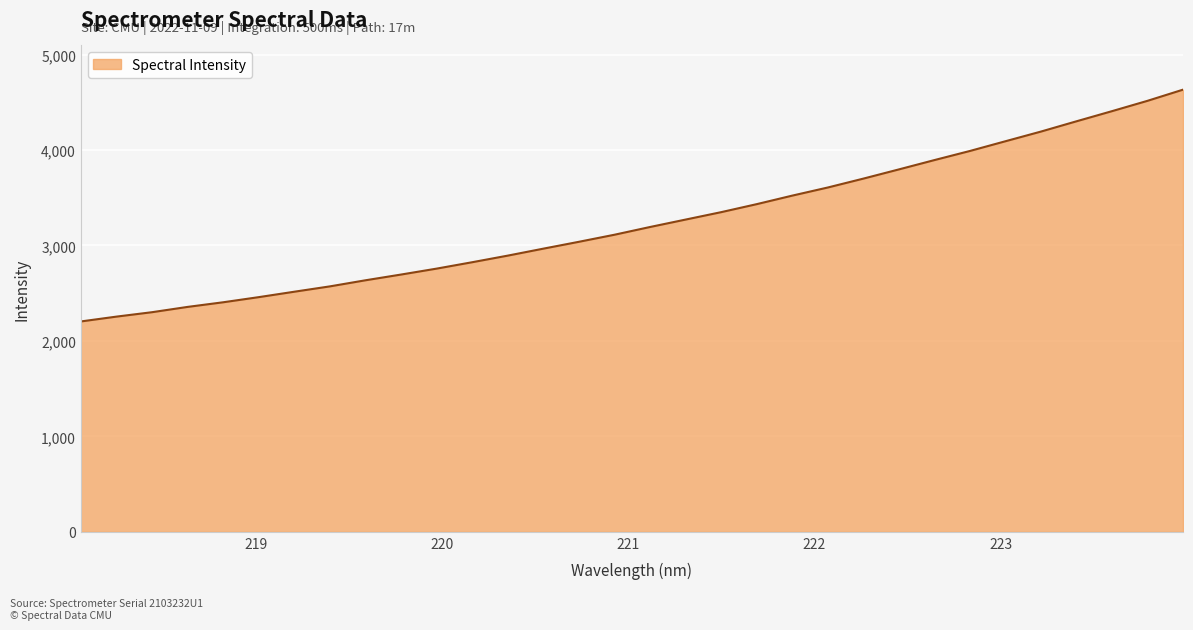

What is the difference between the second highest and second lowest values?

2260.7